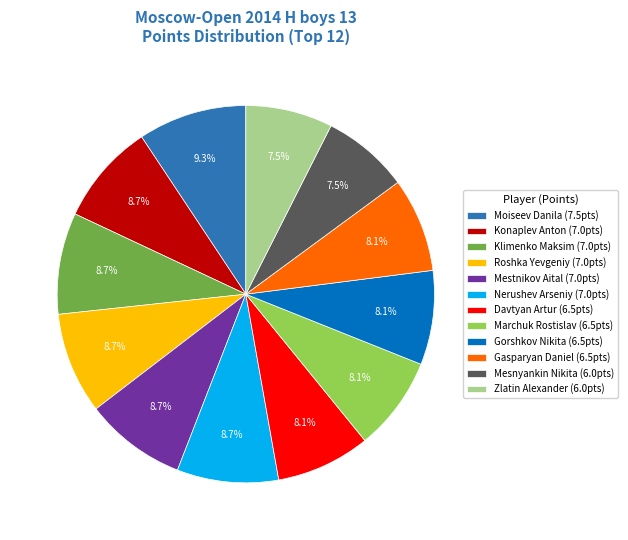

Approximately how many times larger is the value at Nerushev Arseniy compared to Roshka Yevgeniy?

1.0